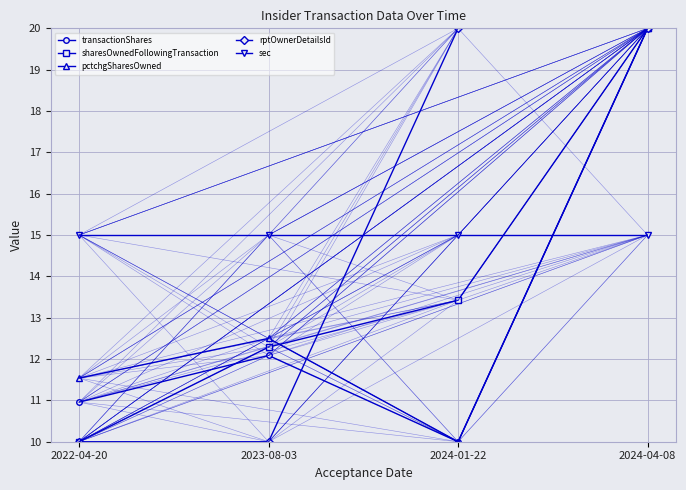

Which category has the lowest value in the pctchgSharesOwned series?

2024-01-22